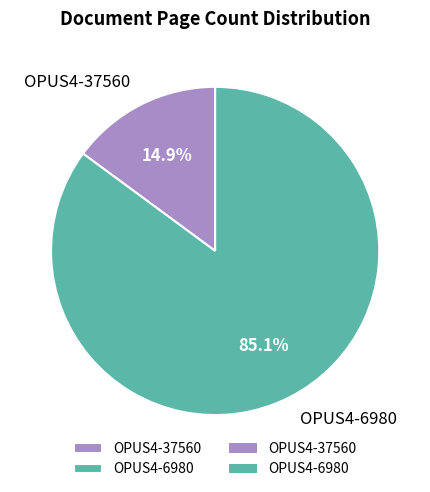

Rank the categories by value from highest to lowest.

OPUS4-6980, OPUS4-37560